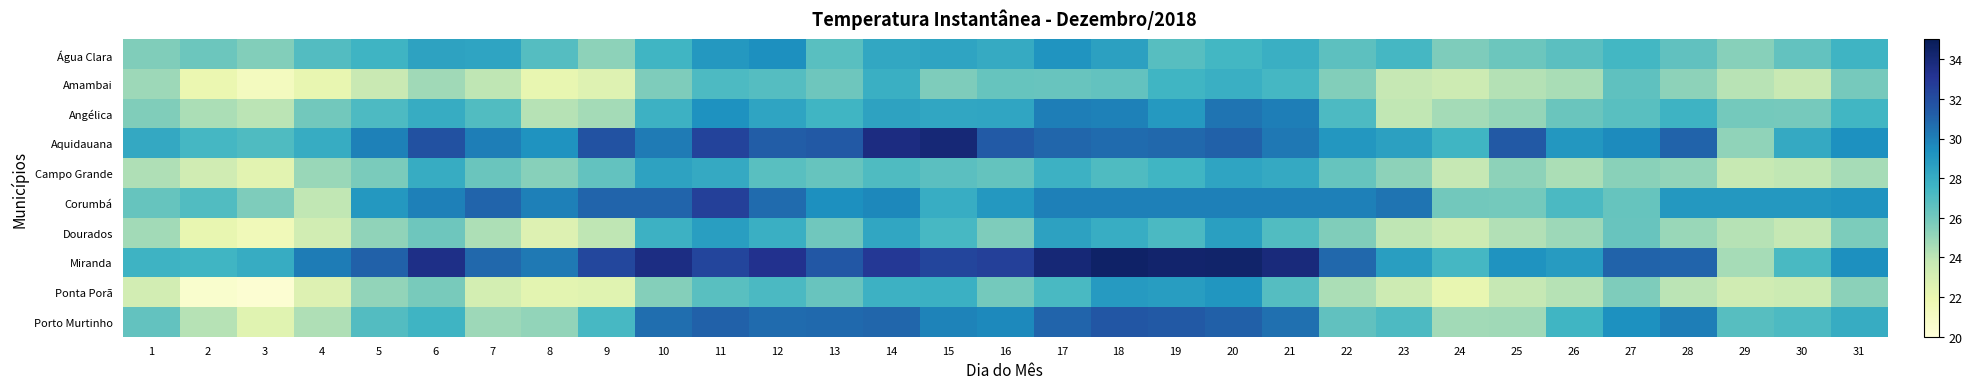

Which series has the largest total across all categories?

Miranda